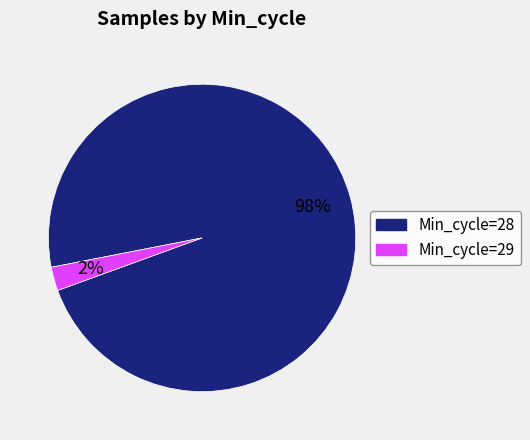

Which category has the smallest portion of the pie?

Min_cycle=29